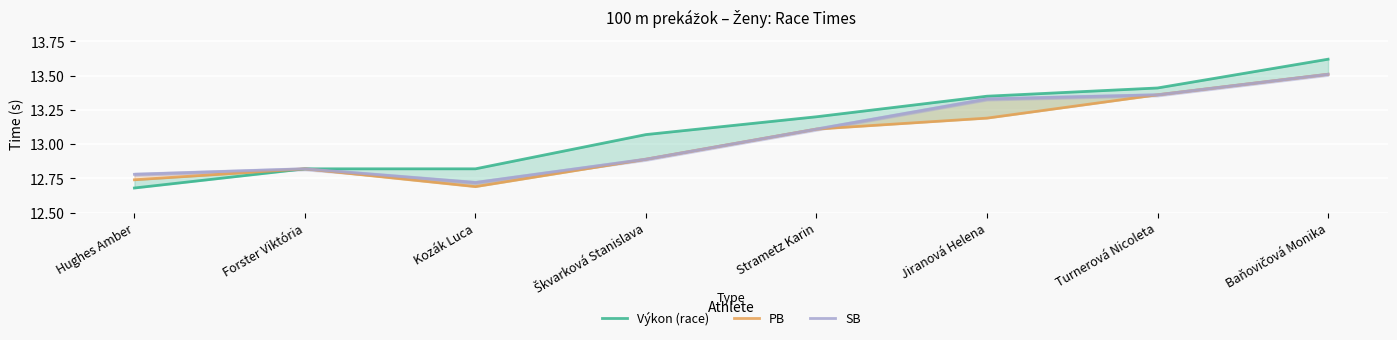

Rank the categories by PB value from highest to lowest.

Baňovičová Monika, Turnerová Nicoleta, Jiranová Helena, Strametz Karin, Škvarková Stanislava, Forster Viktória, Hughes Amber, Kozák Luca